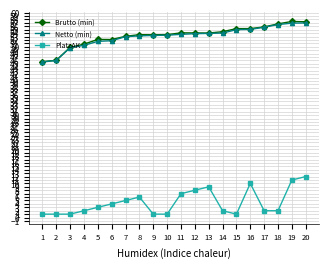

How many distinct data groups are displayed?

3